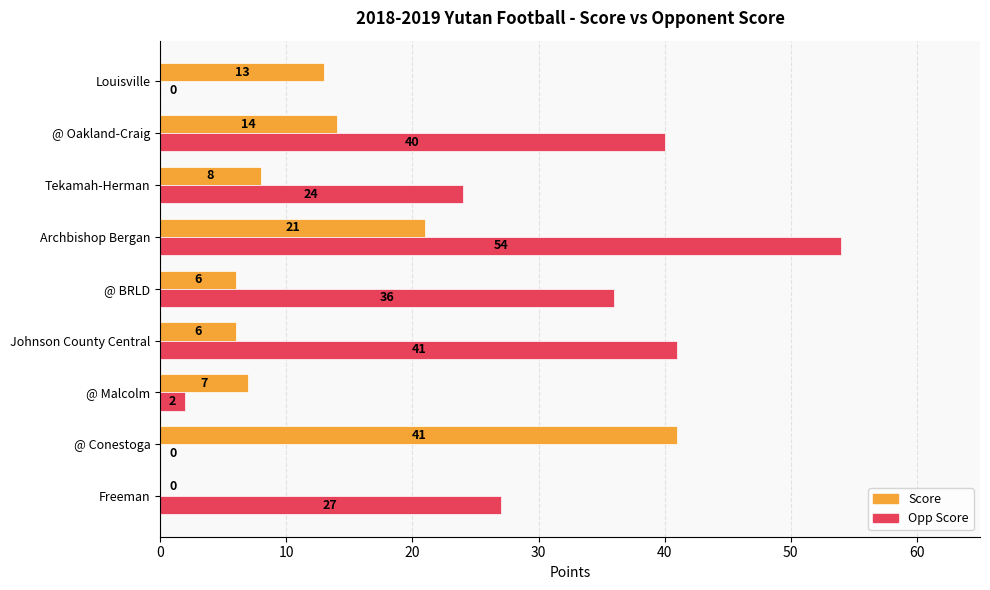

How many series are shown in this chart?

2